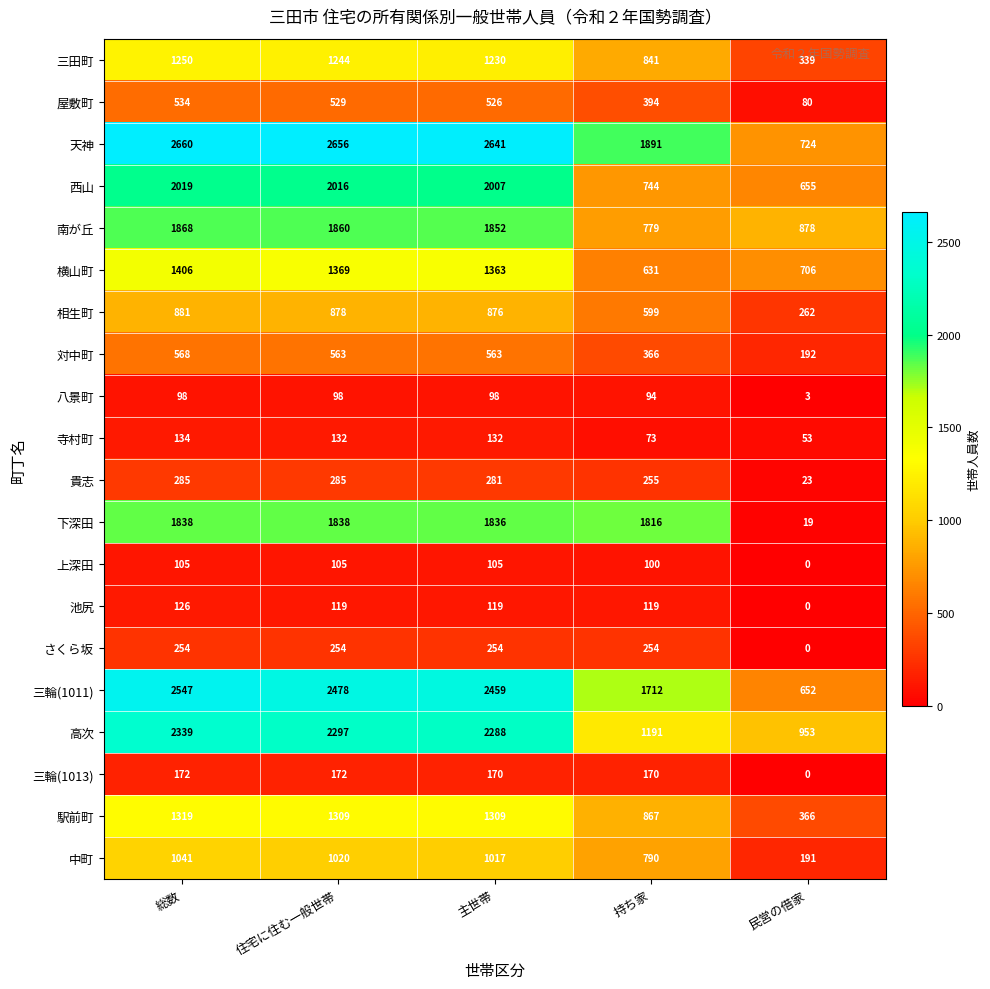

Rank the series by their maximum value, from highest to lowest.

天神, 三輪(1011), 高次, 西山, 南が丘, 下深田, 横山町, 駅前町, 三田町, 中町, 相生町, 対中町, 屋敷町, 貴志, さくら坂, 三輪(1013), 寺村町, 池尻, 上深田, 八景町